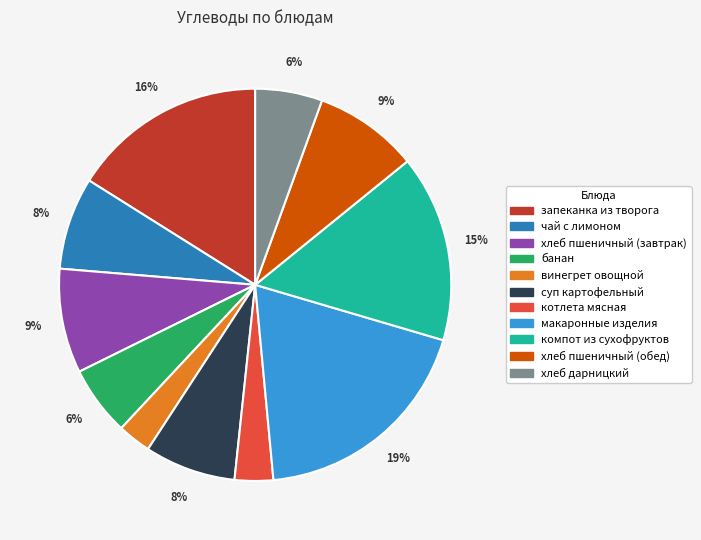

To the nearest percent, what is the average slice percentage?

9%